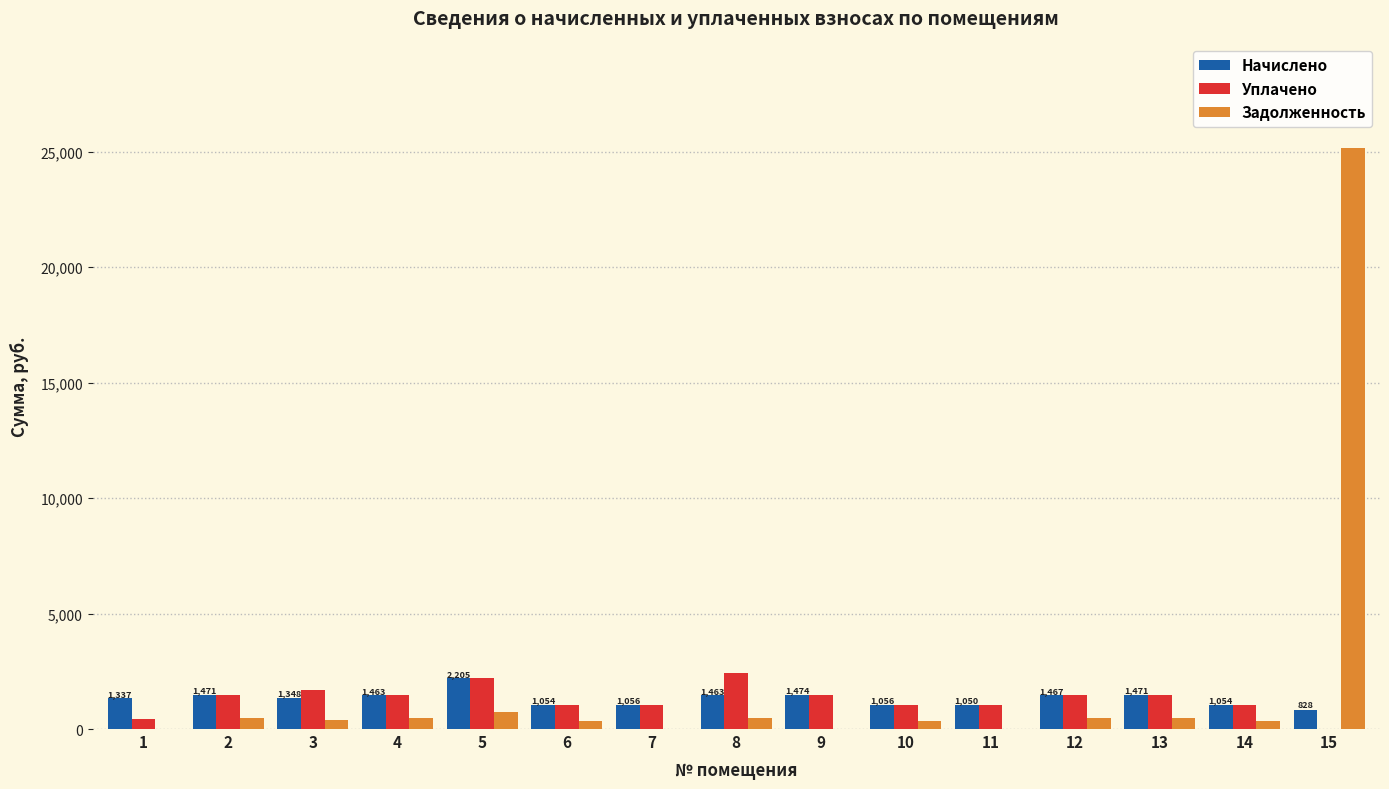

The Начислено series shows 310.4 at 13. True or false?

False